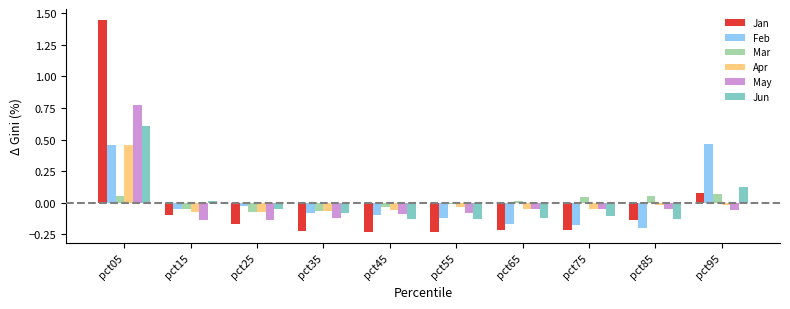

What are all the series names shown in the legend?

Jan, Feb, Mar, Apr, May, Jun